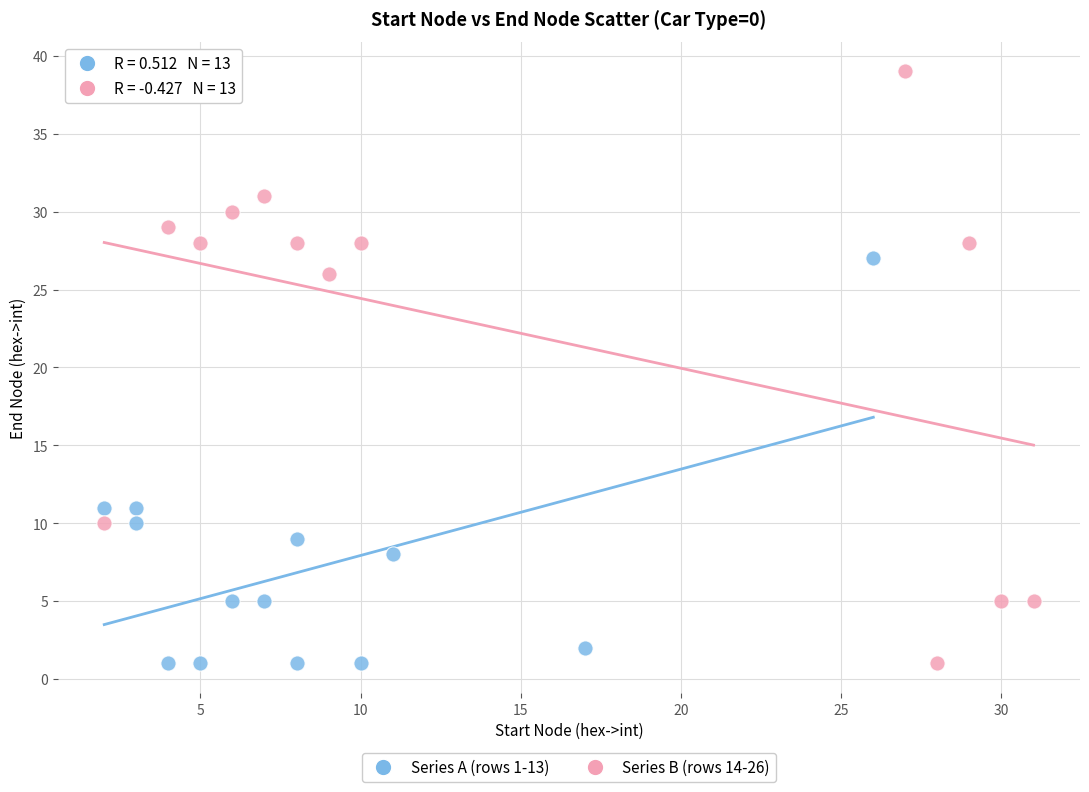

Which series has the widest spread of Y values?

Series B (rows 14-26)